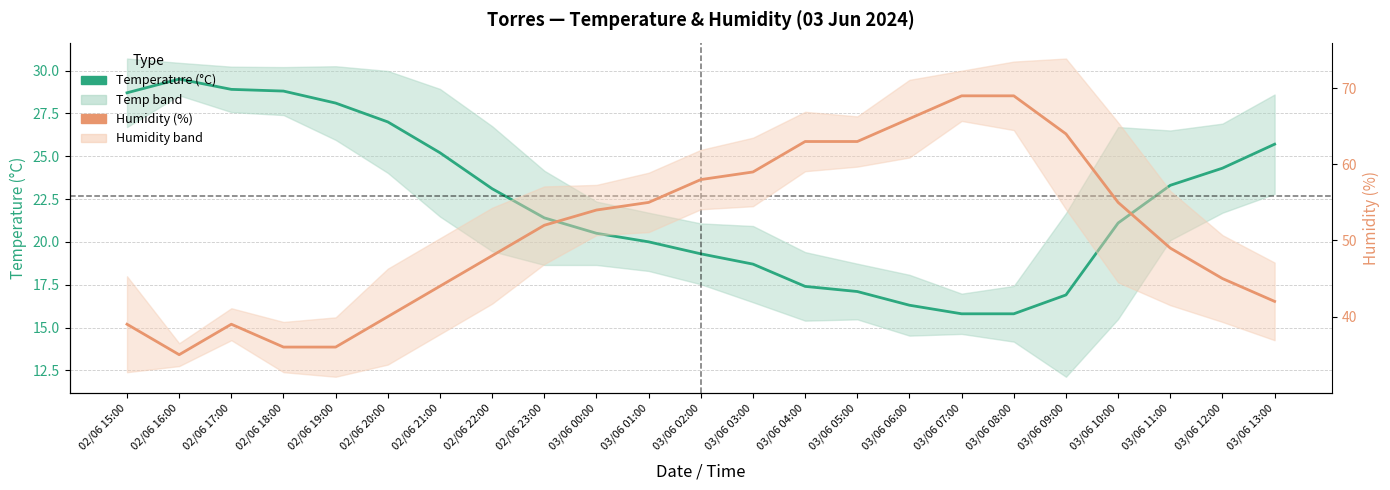

True or false: Humidity (%) and Temperature (°C) cross at least once.

False